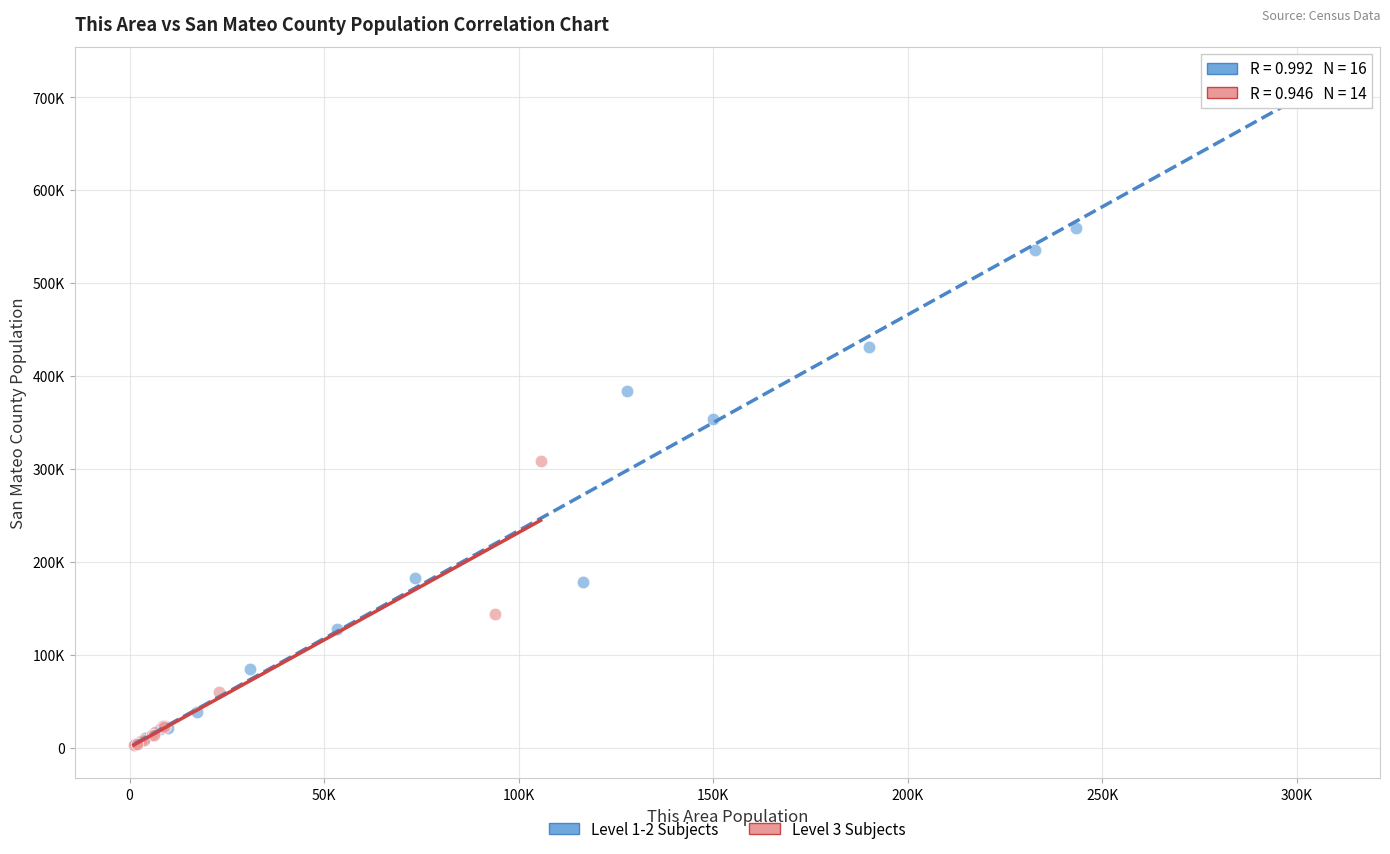

What are all the series names shown in the legend?

Level 1-2 Subjects, Level 3 Subjects